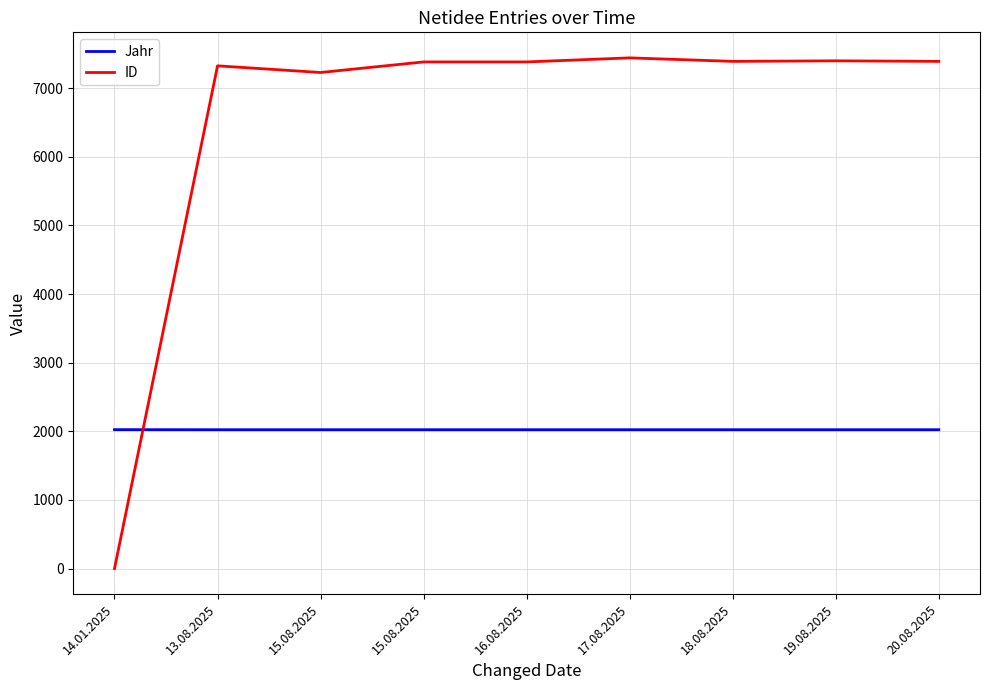

What is the label of the 2nd point from the right?

19.08.2025